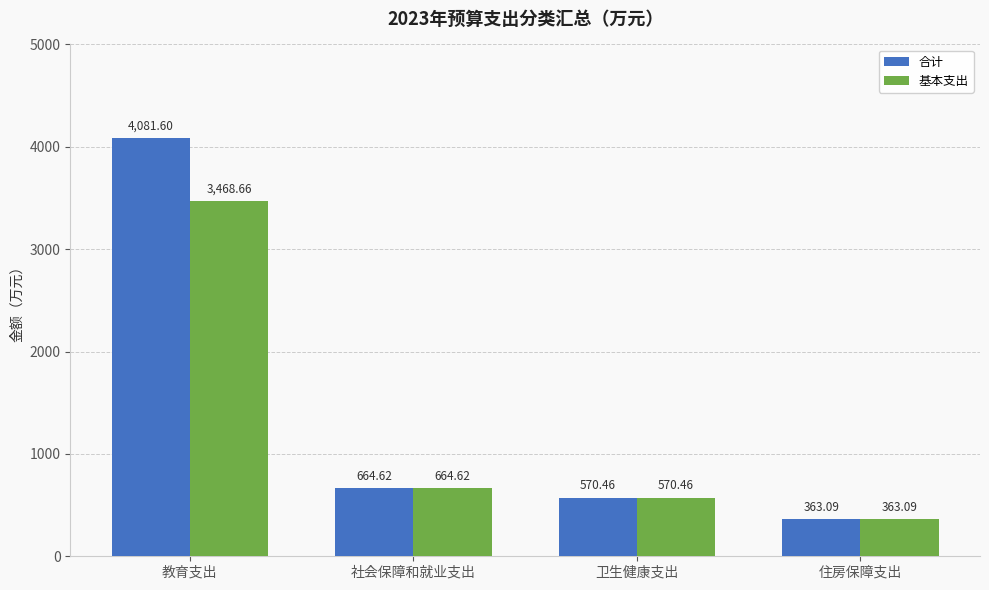

Which series has the widest spread of values?

合计